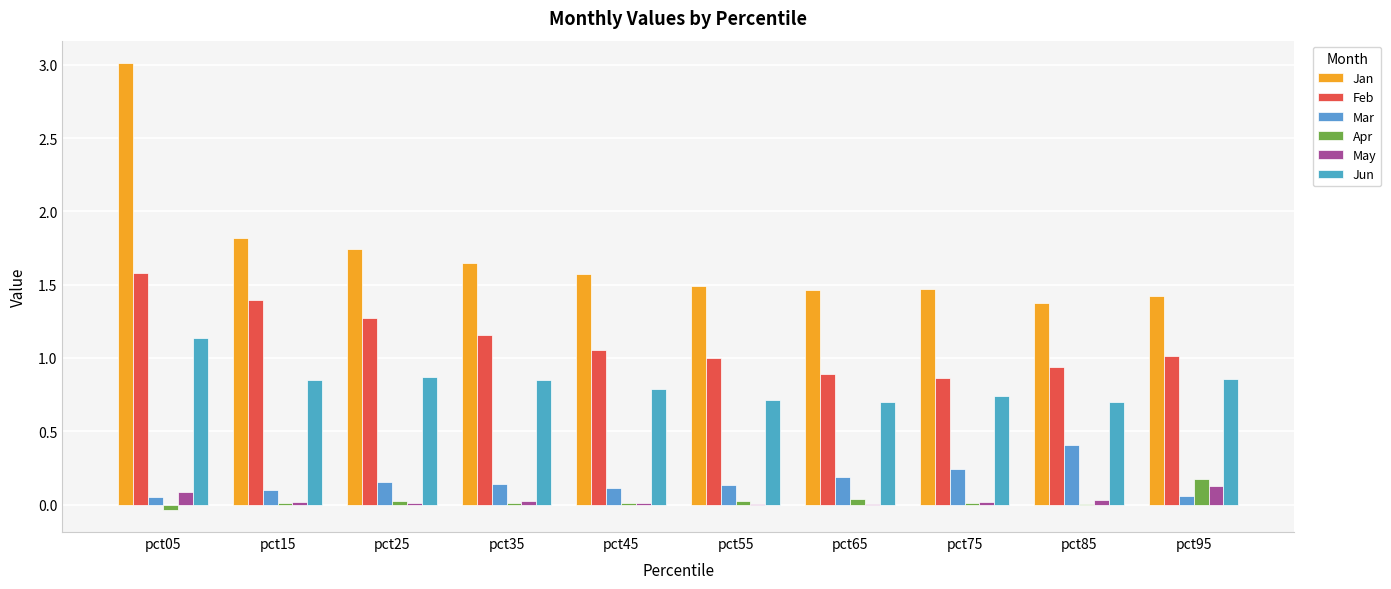

What is the average value of the Jan series?

1.7